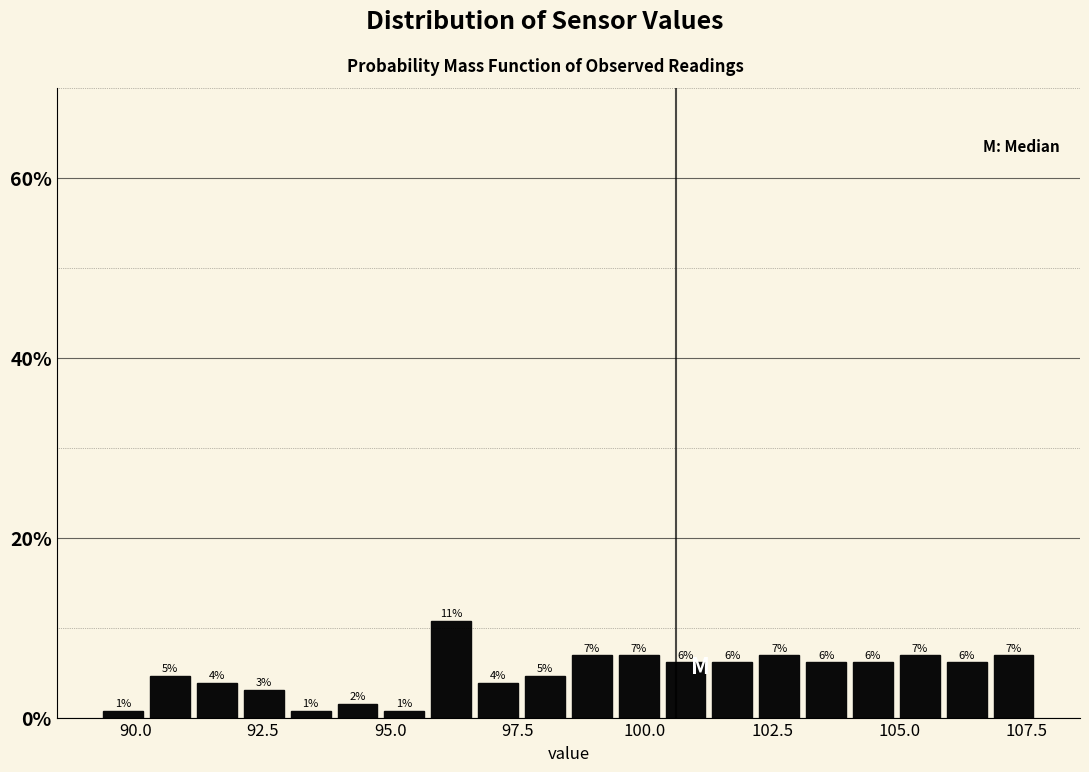

Around what value on the x-axis is the tallest bar? Give the approximate position of its centre, as read against the axis.

96.0